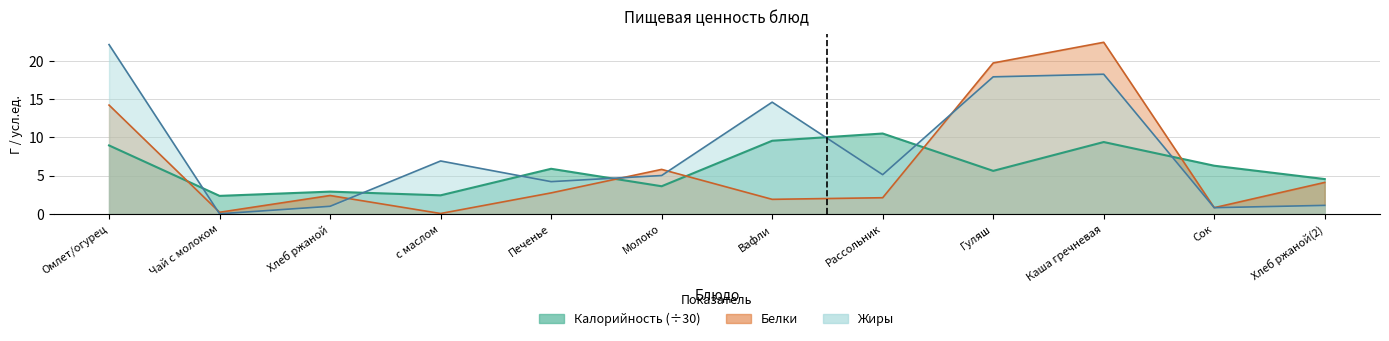

Which series has the largest range (max minus min)?

Белки